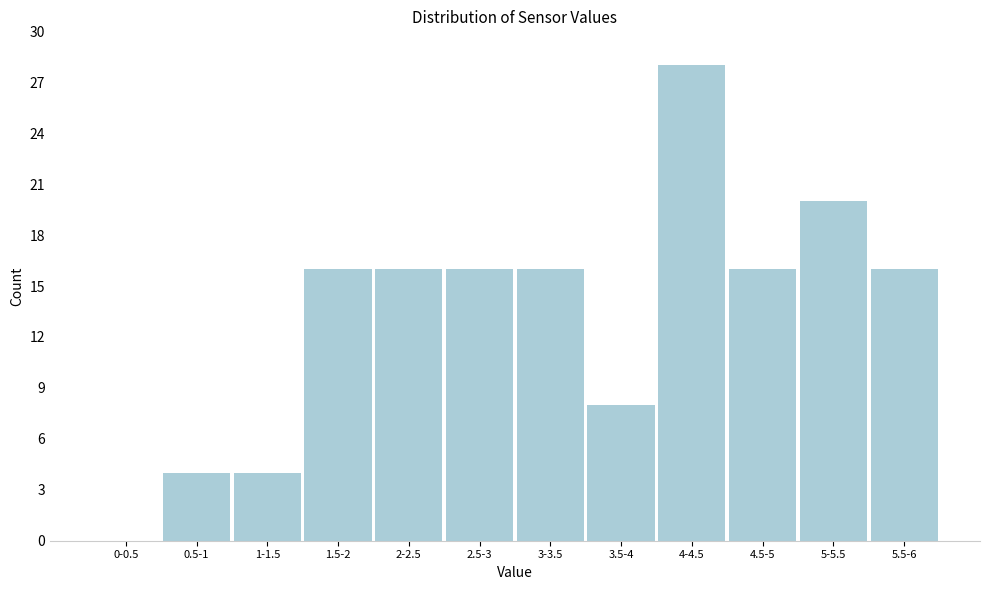

Reading right to left, extract all data points from this chart.

5.5-6=16	5-5.5=20	4.5-5=16	4-4.5=28	3.5-4=8	3-3.5=16	2.5-3=16	2-2.5=16	1.5-2=16	1-1.5=4	0.5-1=4	0-0.5=0